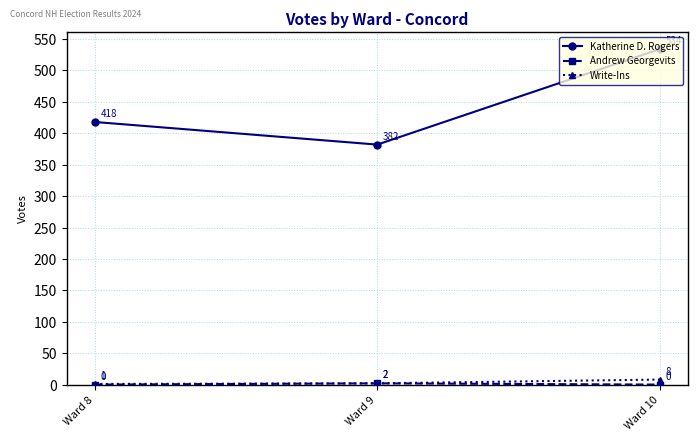

The value of Write-Ins at Ward 8 is 1. True or false?

True